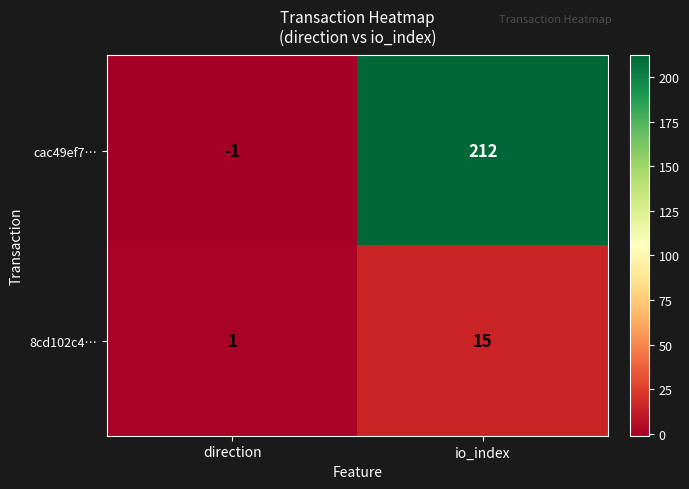

The 8cd102c4… series shows 15 at io_index. True or false?

True